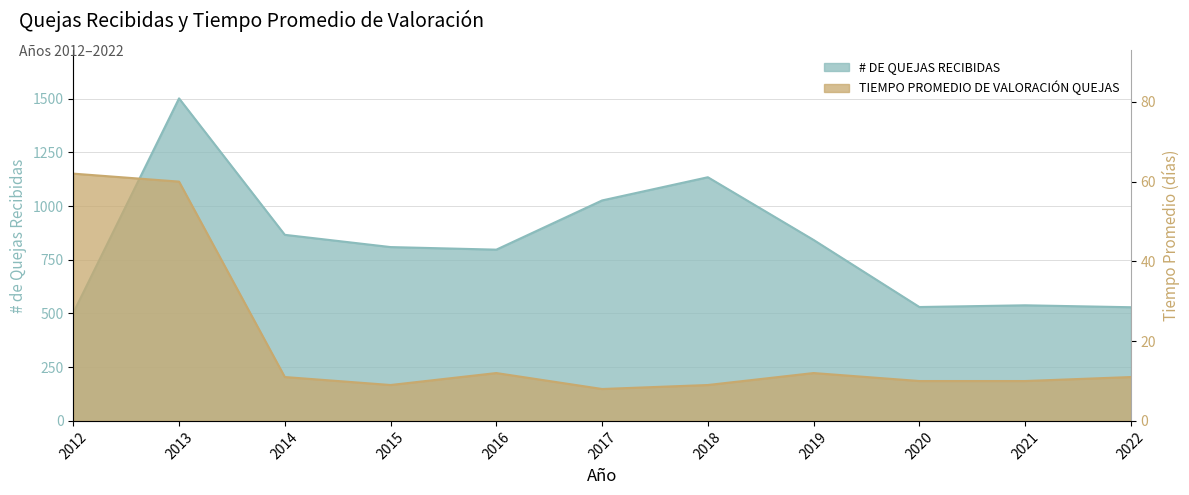

How many interior local peaks does the TIEMPO PROMEDIO DE VALORACIÓN QUEJAS series have?

2